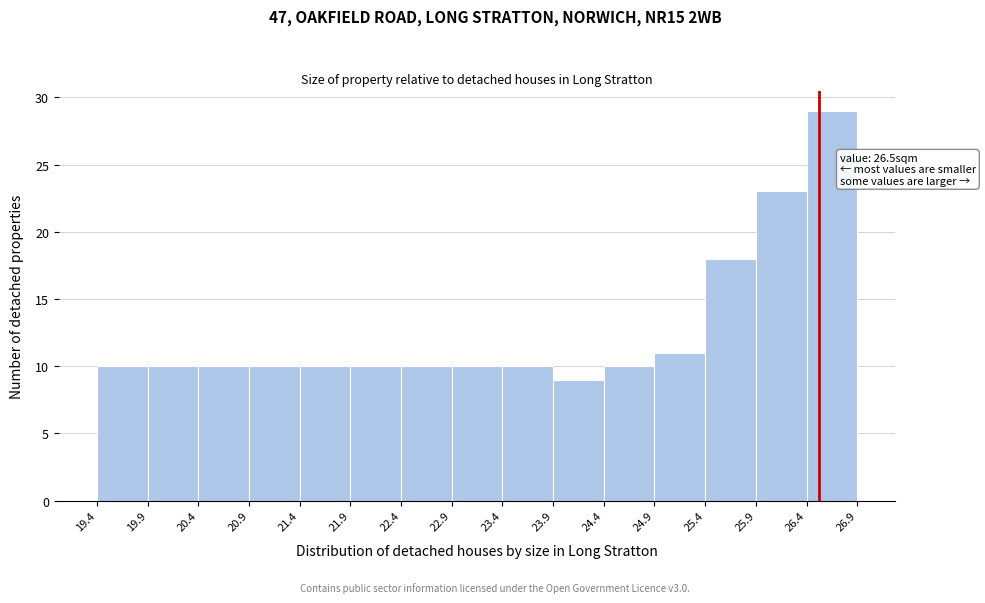

Which range on the x-axis has the tallest bar?

26.4 to 26.9